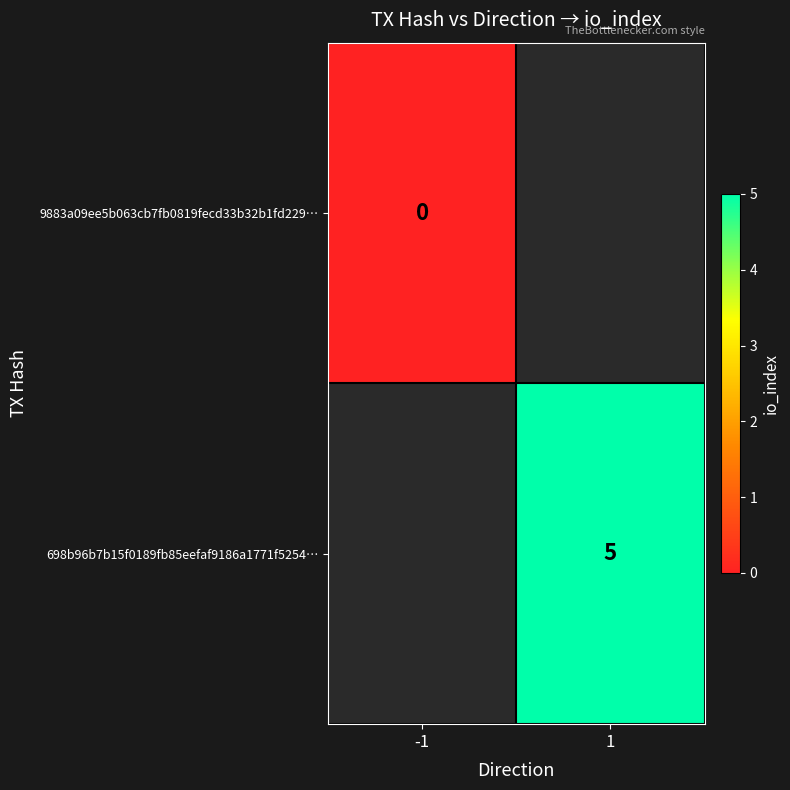

True or false: 698b96b7b15f0189fb85eefaf9186a1771f5254… has a value of 7 at 1.

False